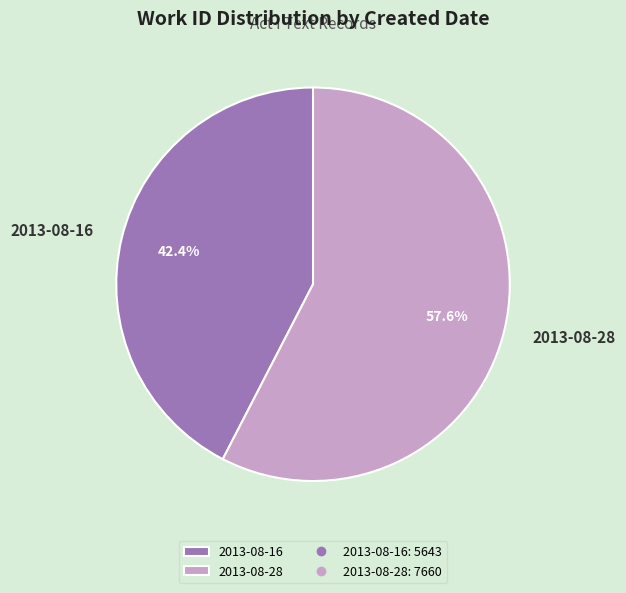

What percentage is NOT represented by 2013-08-28?

42.4%